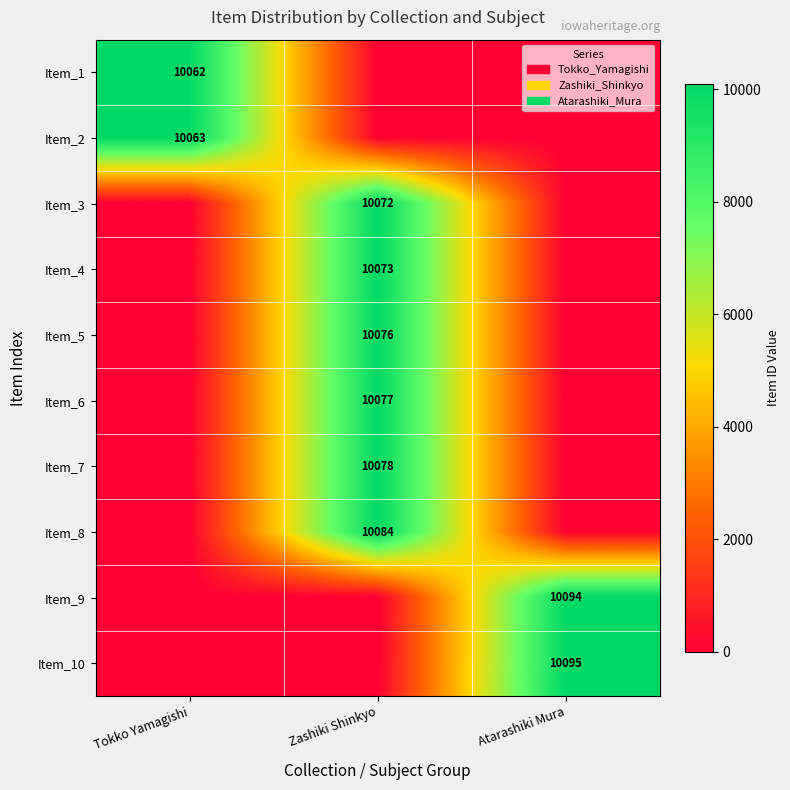

The Item_2 series shows 13748 at Tokko Yamagishi. True or false?

False